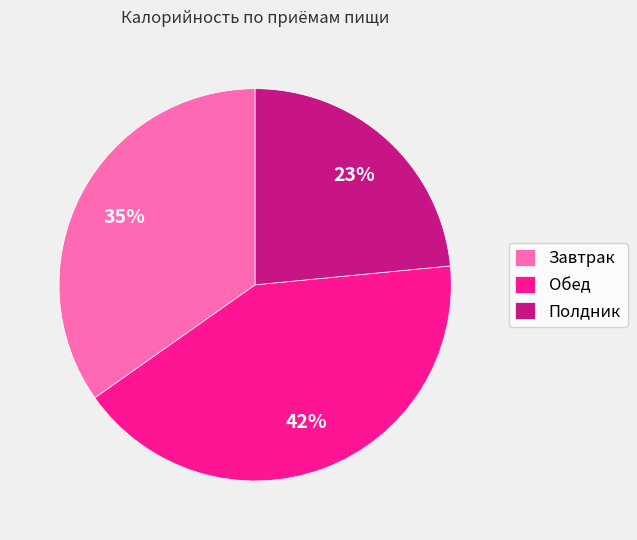

Is the sum of Обед and Завтрак greater than half?

Yes